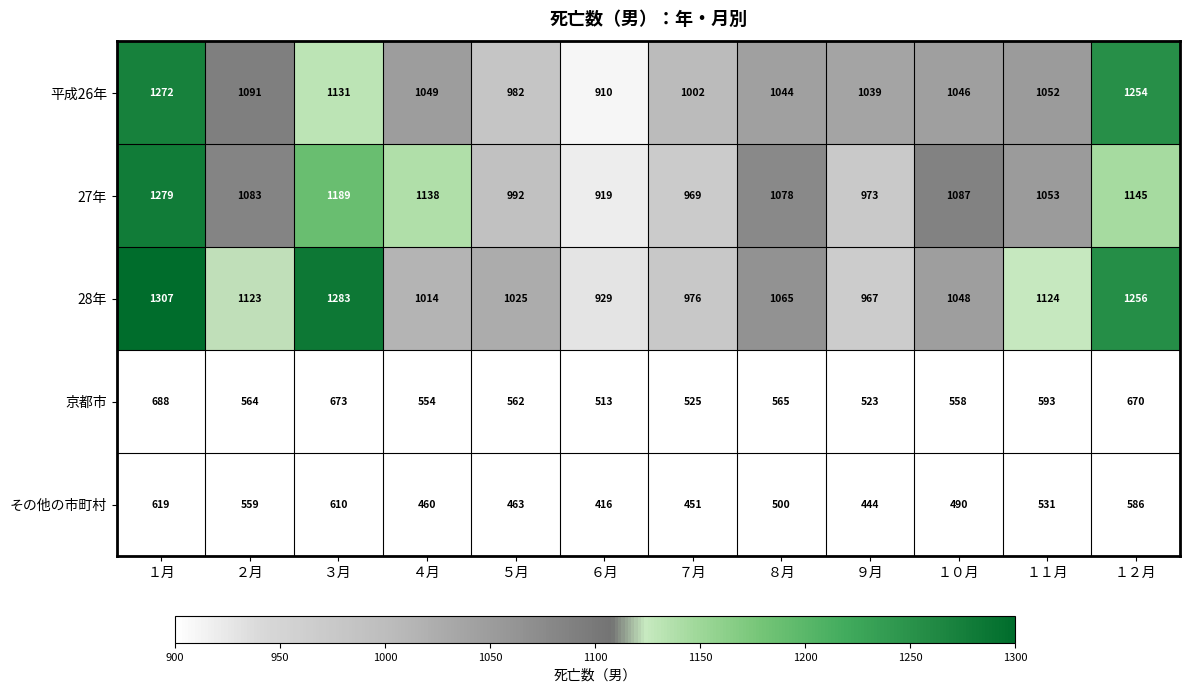

What is the difference between the 27年 values at ５月 and ６月?

73